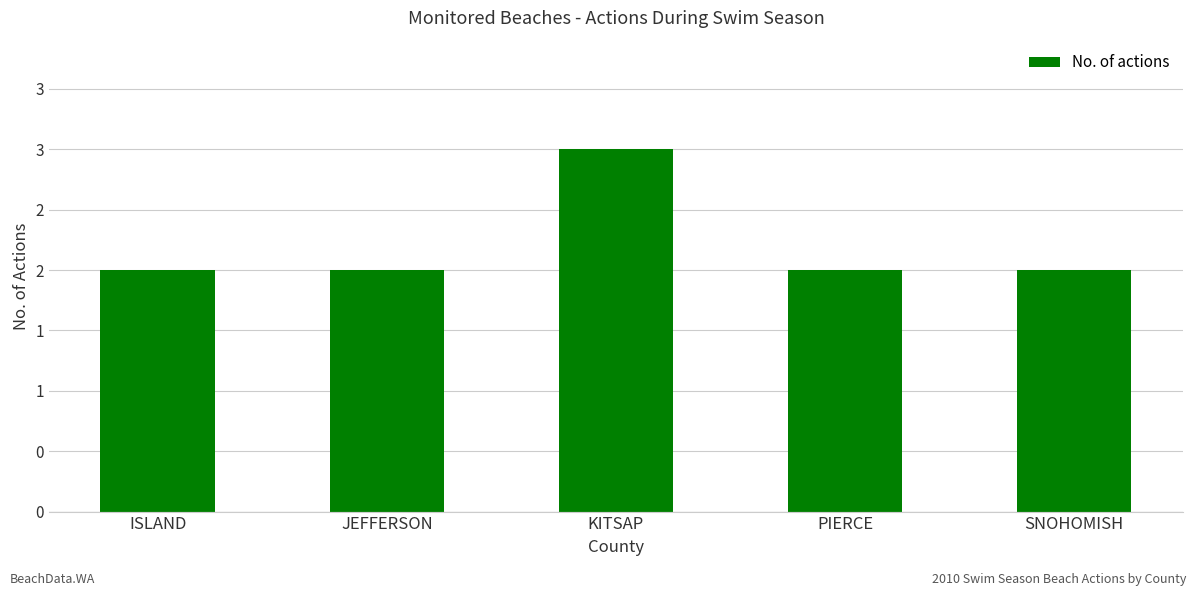

Reading right to left, extract all data points from this chart.

SNOHOMISH=2	PIERCE=2	KITSAP=3	JEFFERSON=2	ISLAND=2